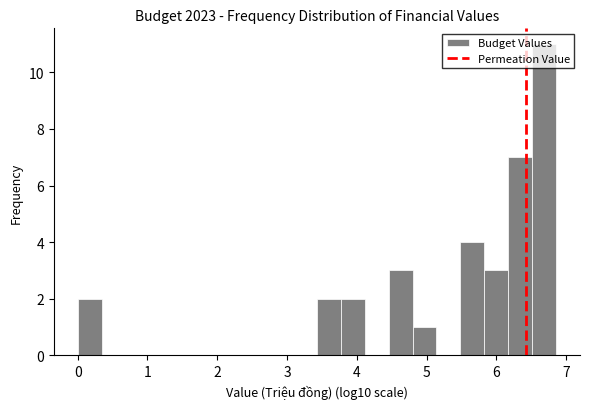

Around what value on the x-axis is the tallest bar? Give the approximate position of its centre, as read against the axis.

6.7